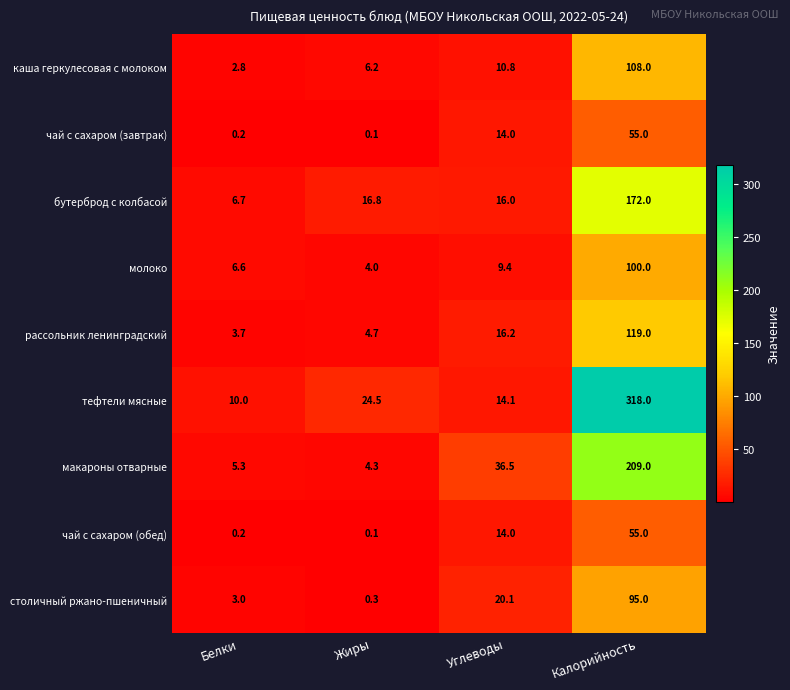

Which series has the largest total across all categories?

тефтели мясные